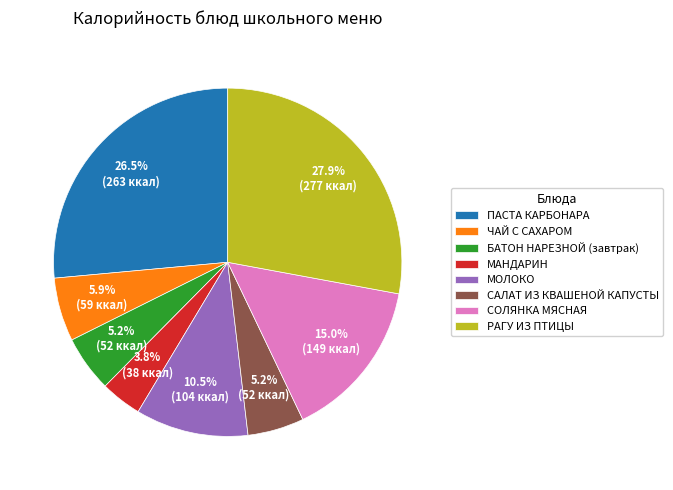

What is the total percentage of ПАСТА КАРБОНАРА and ЧАЙ С САХАРОМ?

32.4%